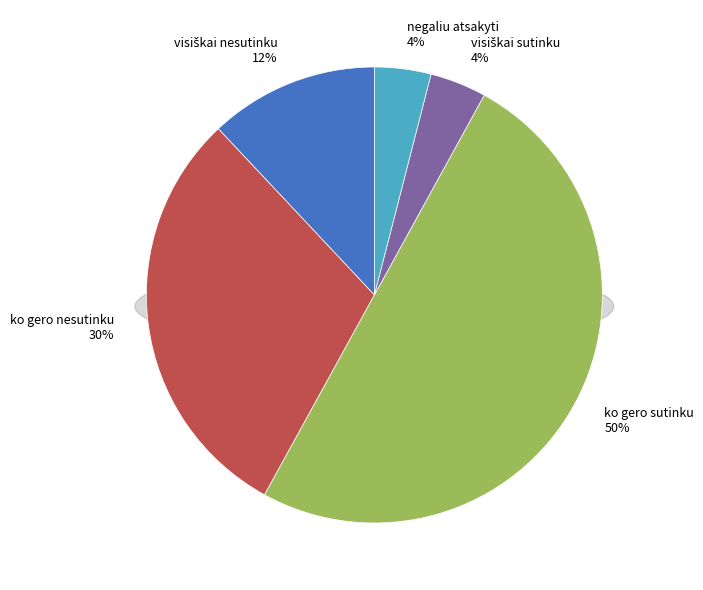

Is there any slice that represents more than half of the pie?

No